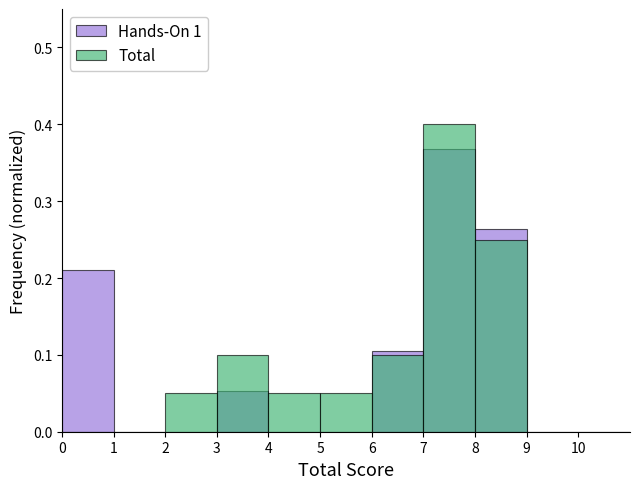

The Hands-On 1 series shows 0.1 at 3. True or false?

True